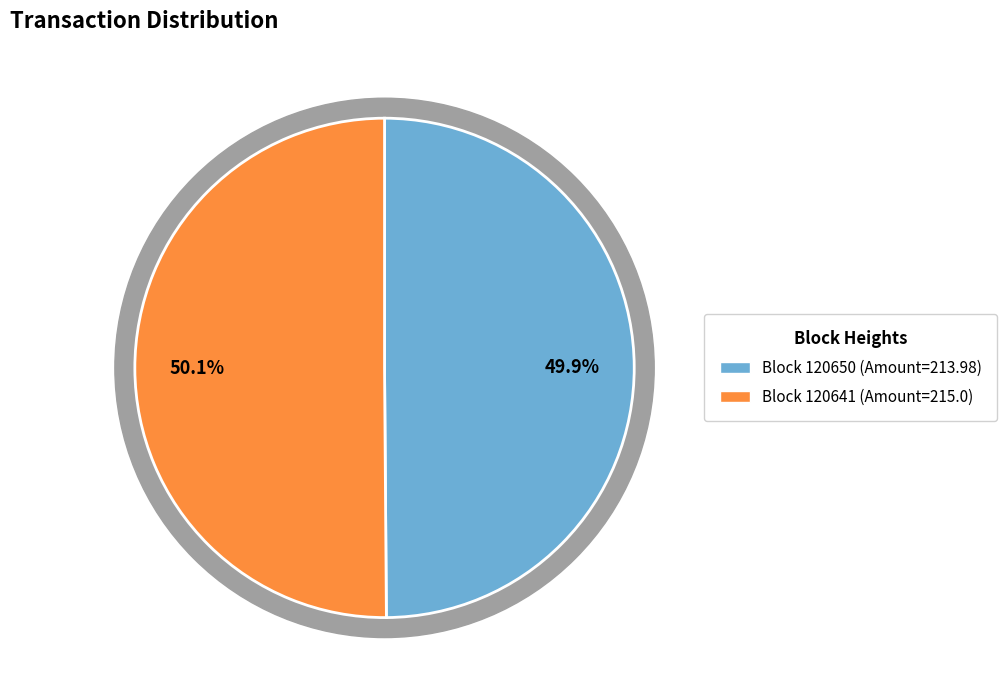

To the nearest percent, what is the combined percentage of 120650 and 120641?

100%